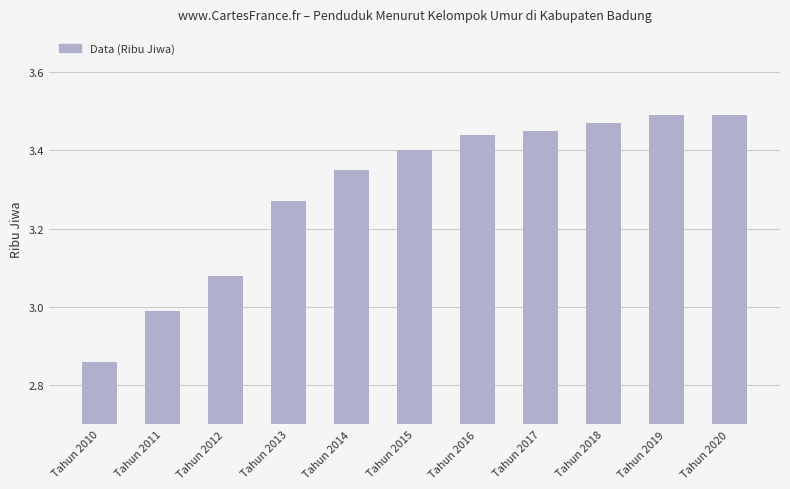

What is the difference between the maximum and second lowest values?

0.5